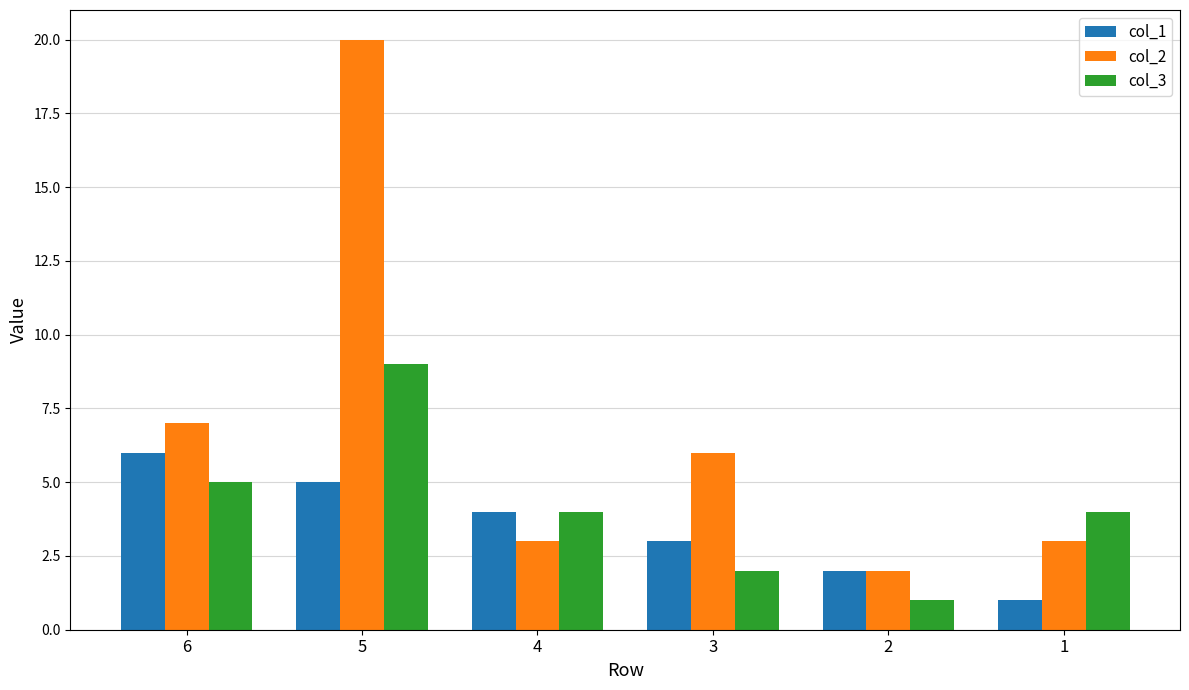

How many categories are shown in the chart?

6